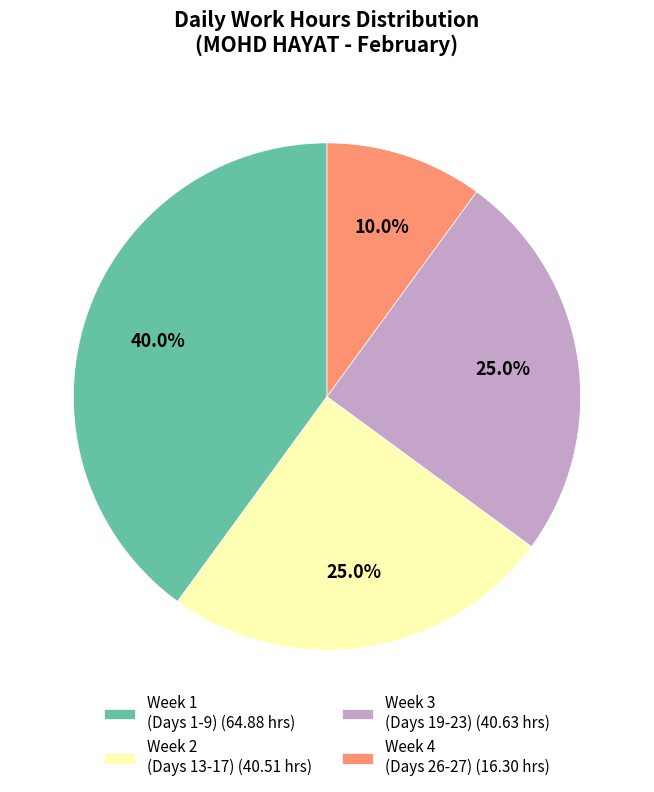

Is there a majority slice in this chart?

No